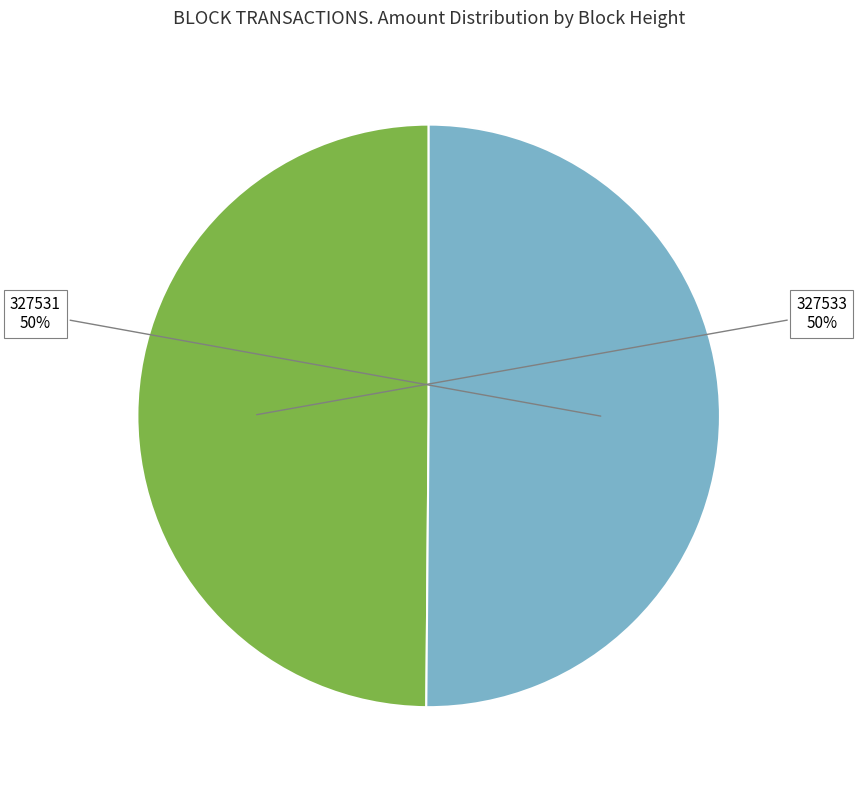

Is it true that 327533 is 1% of the pie?

False